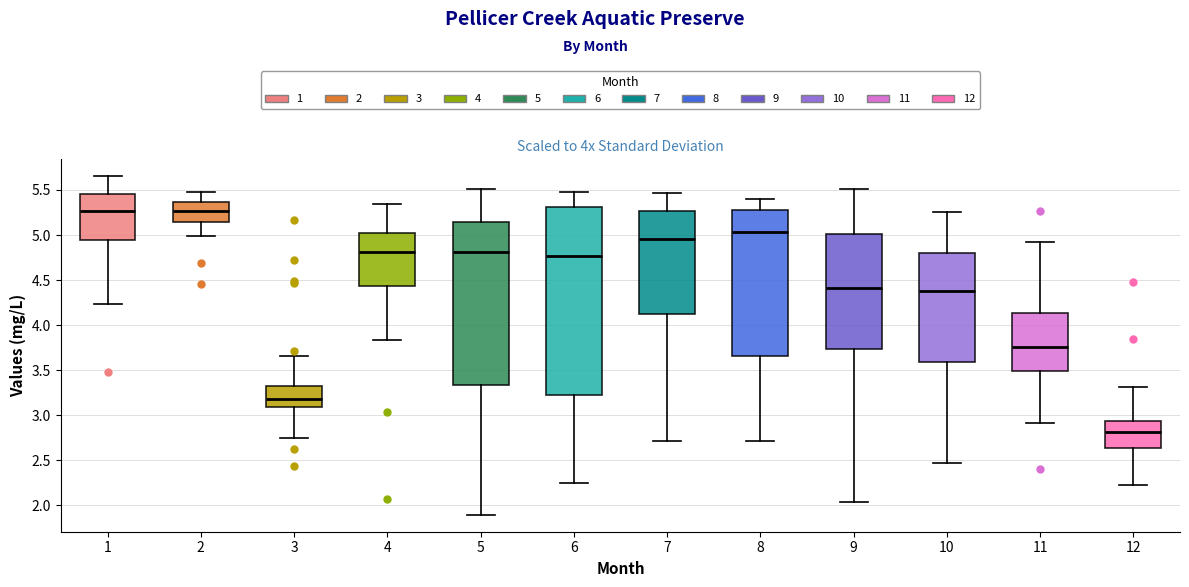

Where is the upper edge of the box at x = 10 on the y-axis? The values are not printed on the chart, so give them approximately, as read against the axis.

4.80